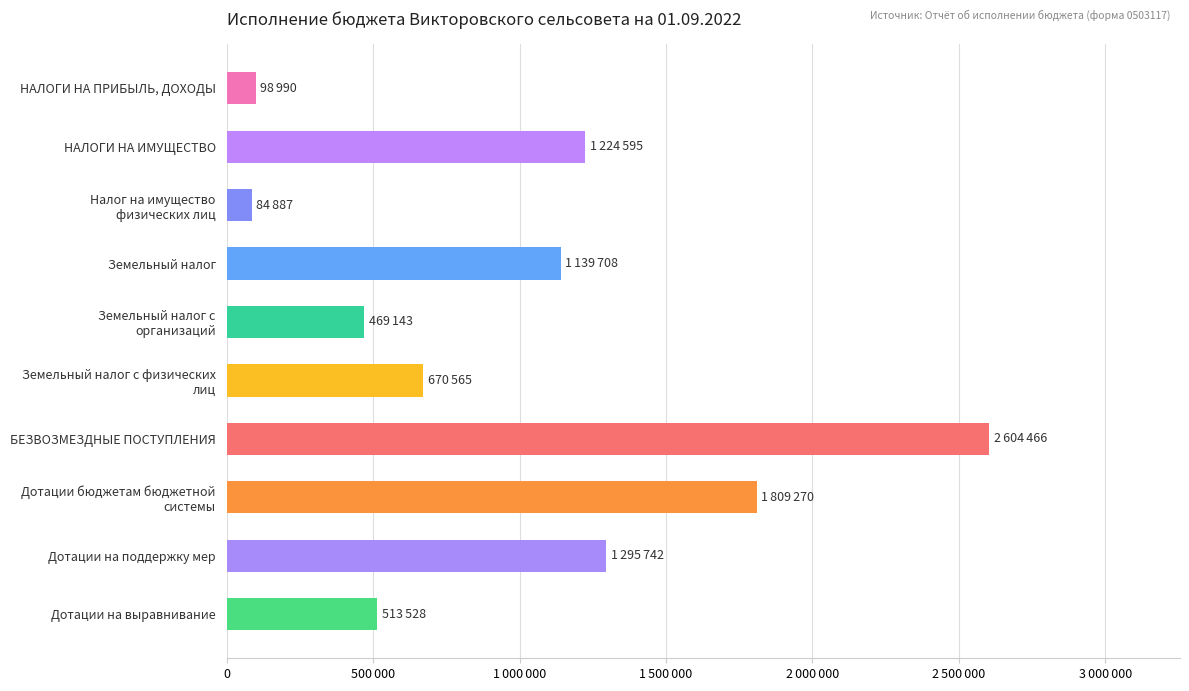

Does the chart contain any negative values?

No